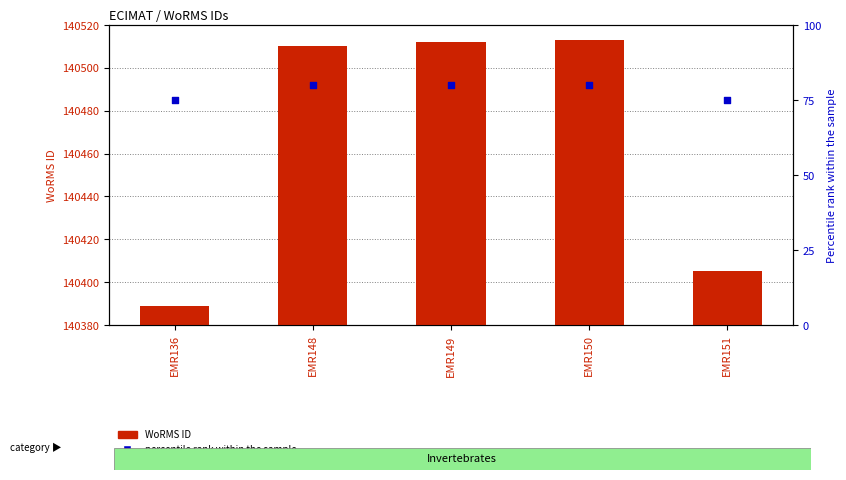

At how many categories does at least one series exceed 53504?

5